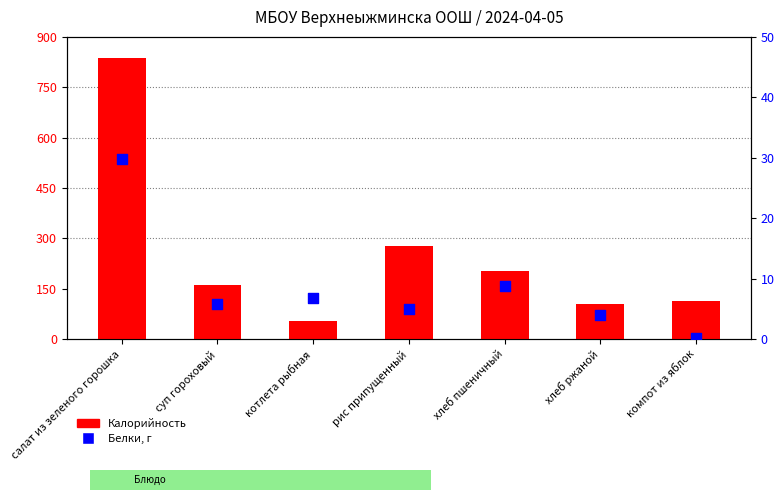

Which series contains the highest Y value?

Калорийность